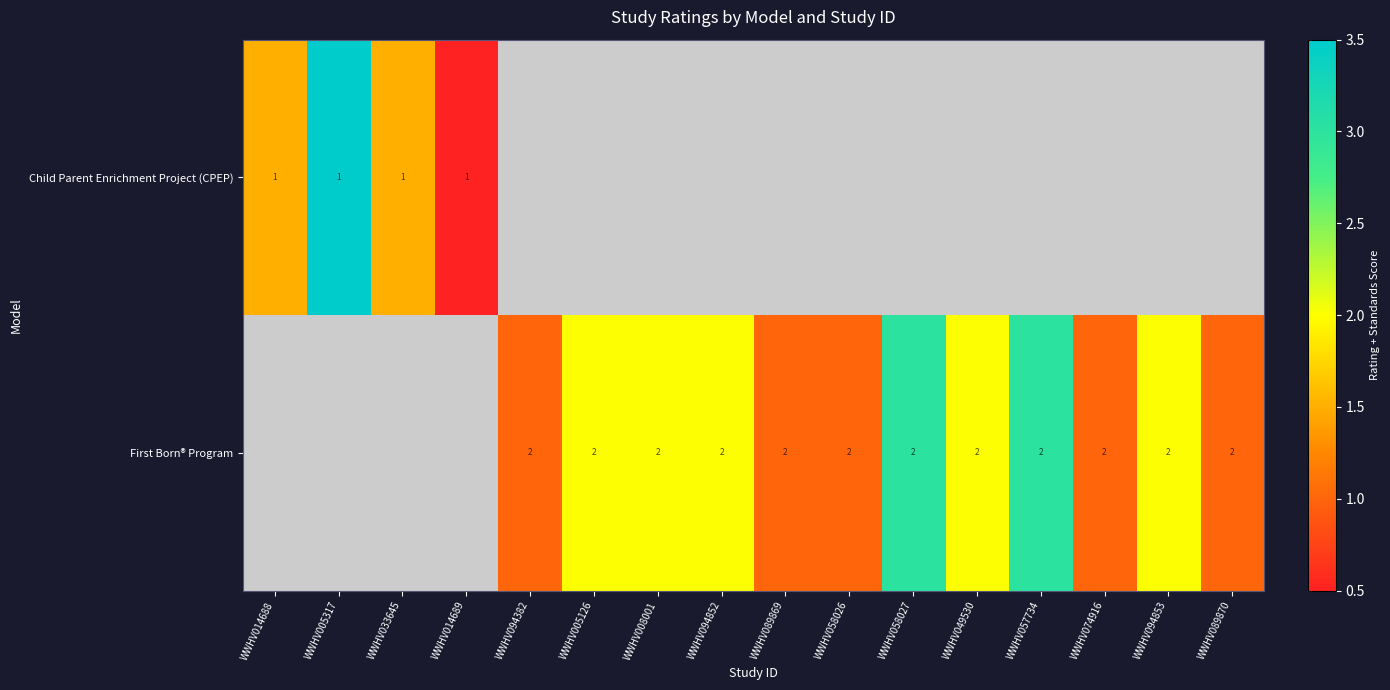

At which category does the chart reach its minimum across all series?

WWHV014689